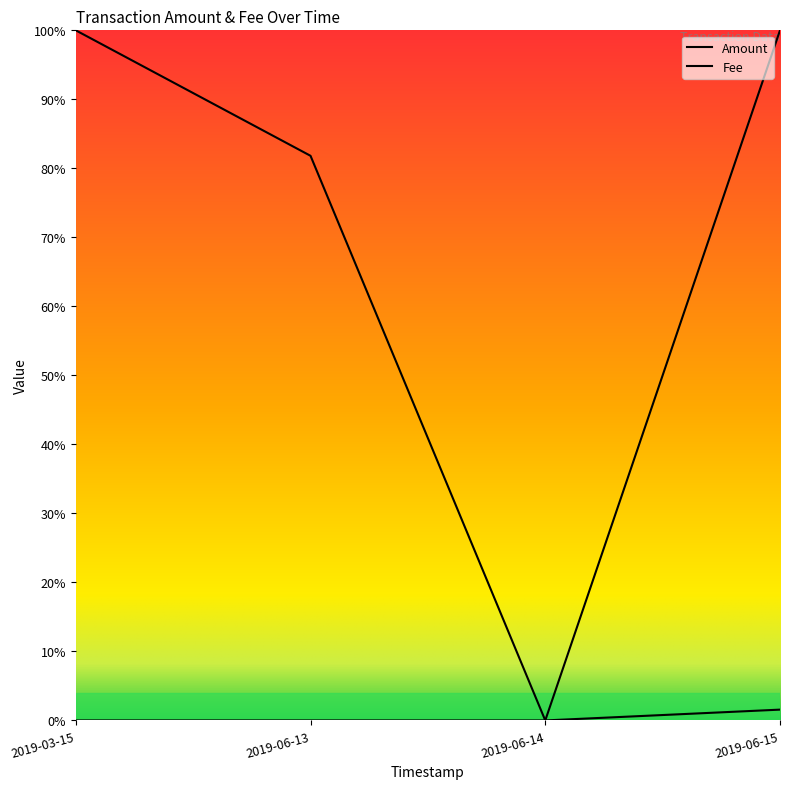

Is this an area chart (filled region under the line)?

No